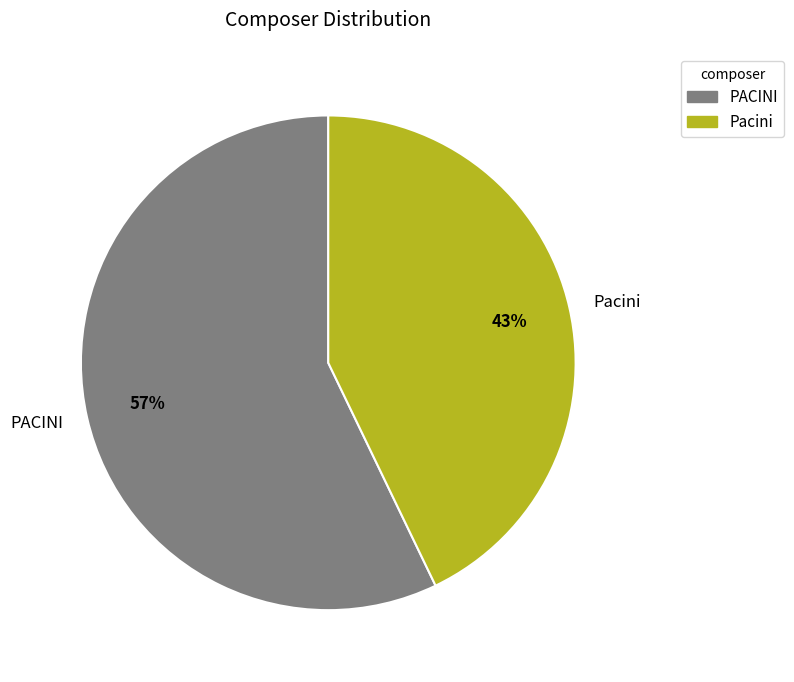

Is PACINI the majority of the pie?

Yes